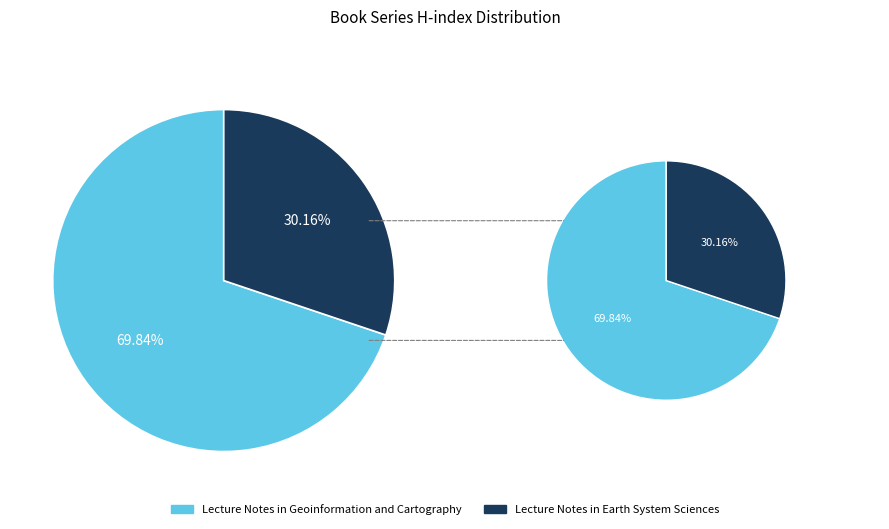

Approximately how many times larger is the value at Lecture Notes in Geoinformation and Cartography compared to Lecture Notes in Earth System Sciences?

2.3